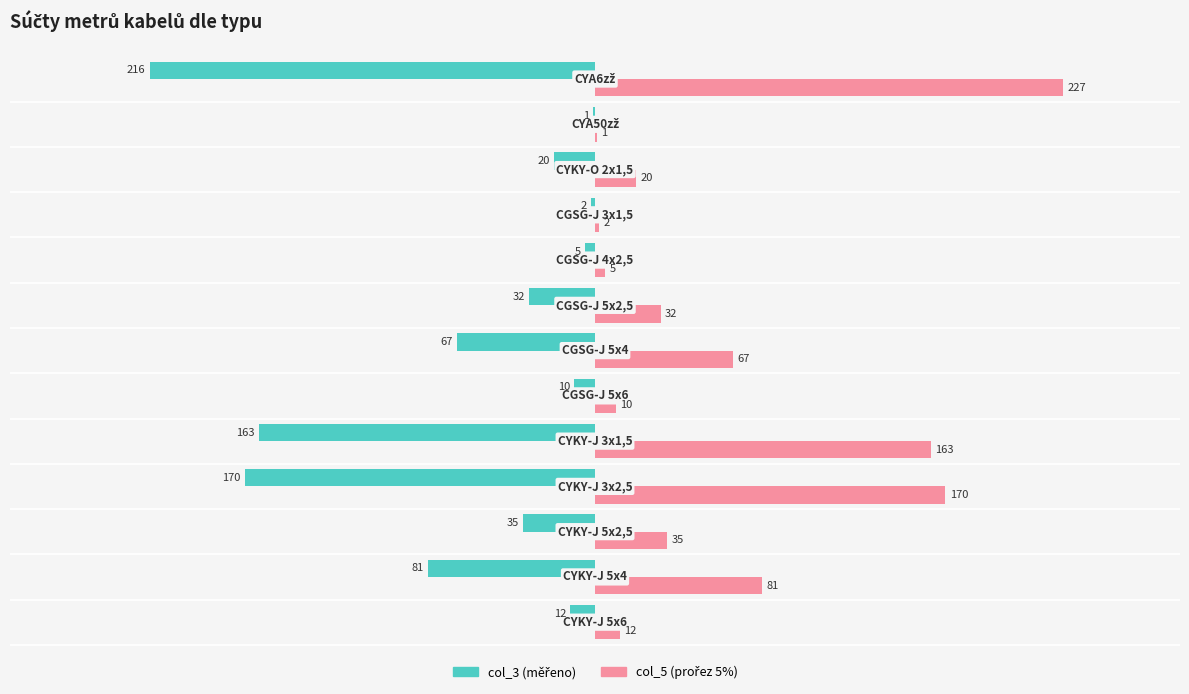

What is the greatest value displayed?

227